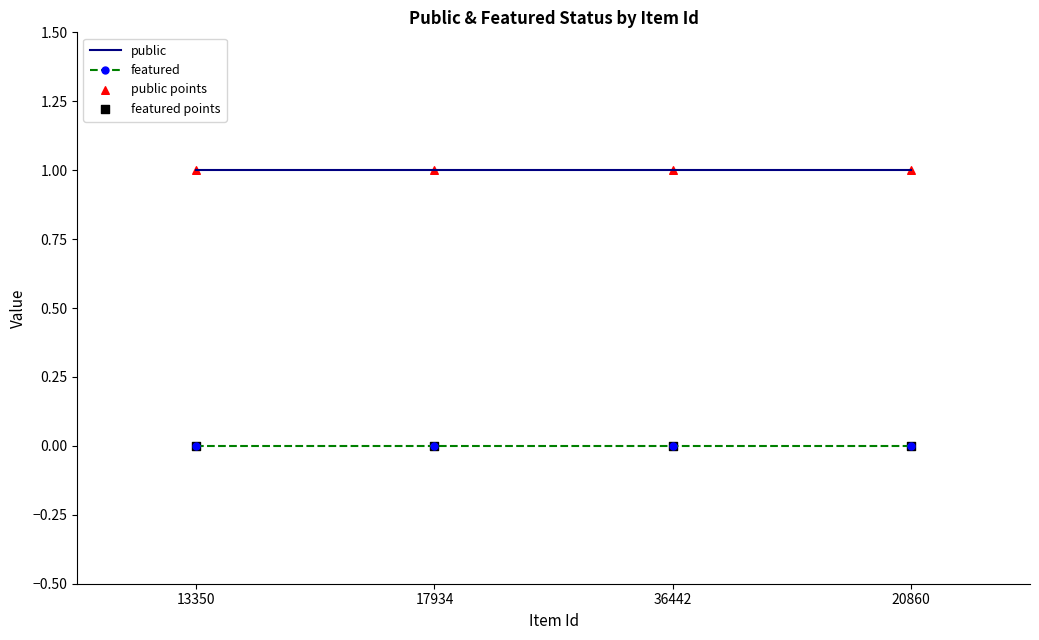

Rank the series by their average value, from highest to lowest.

public, featured